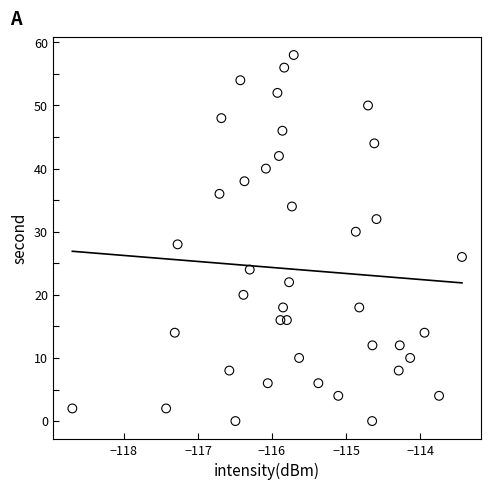

What is the range of Y values (max minus min)?

58